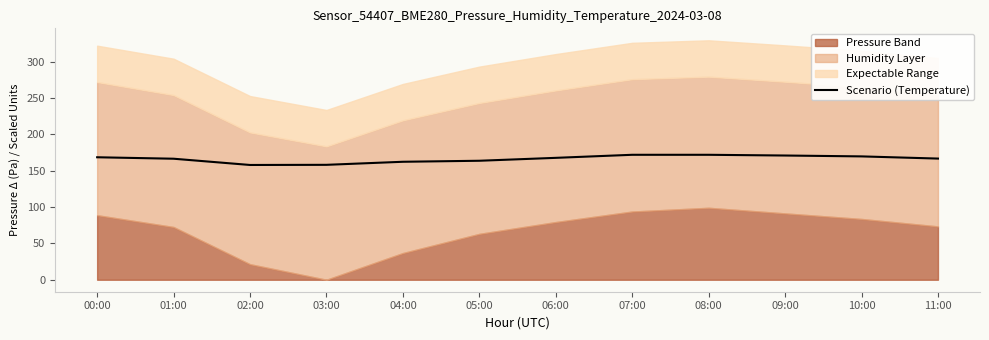

What position from the left is 01:00?

2